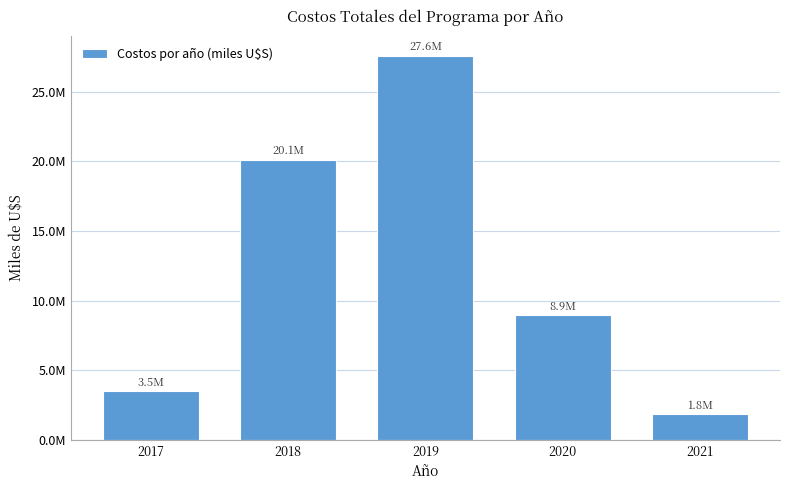

Are the bars horizontal?

No